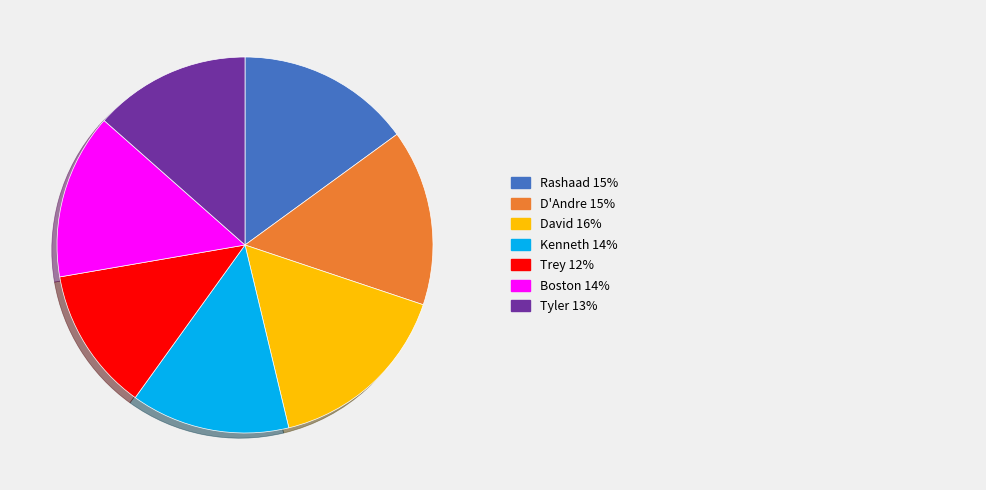

How many slices are in this pie chart?

7